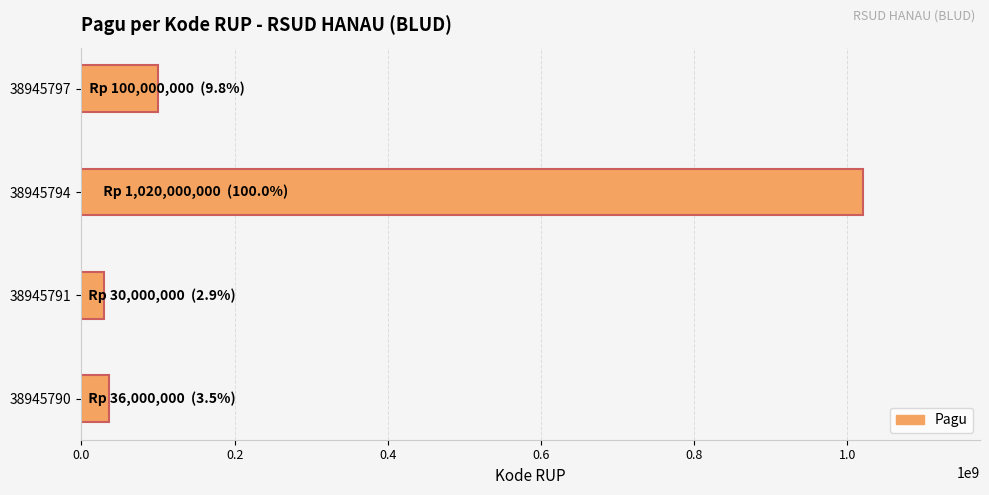

Reading bottom to top, extract all data points from this chart.

38945790=36000000	38945791=30000000	38945794=1020000000	38945797=100000000